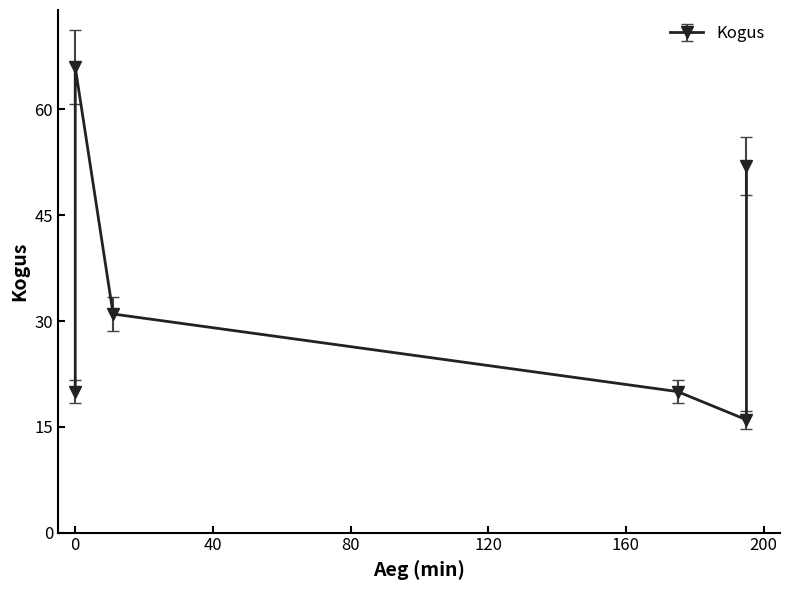

Is this an area chart (filled region under the line)?

No